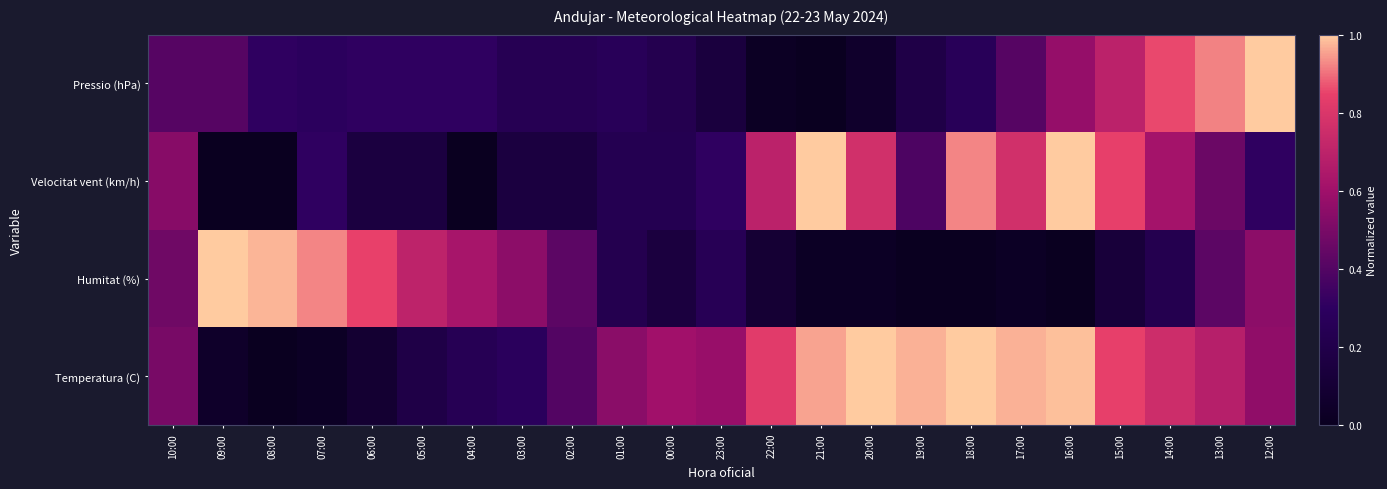

Between 09:00 and 01:00, which is larger?

01:00